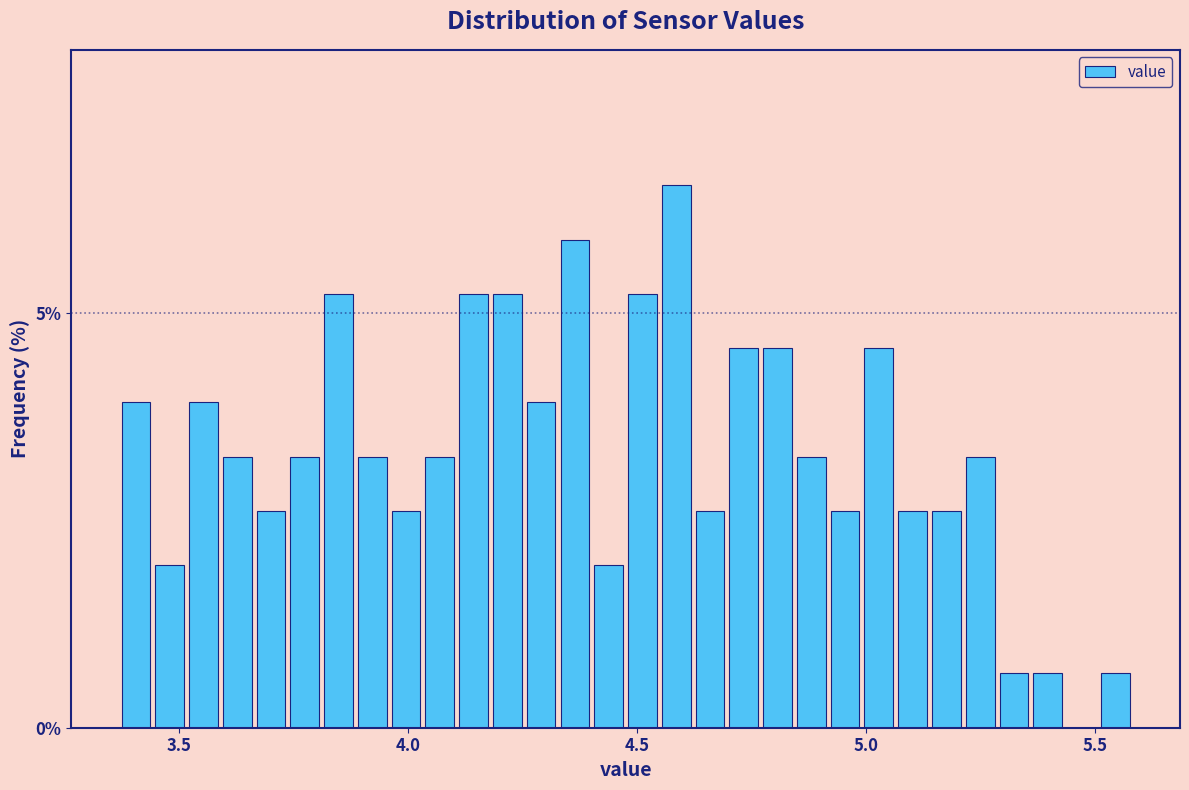

Around what value on the x-axis is the tallest bar? Give the approximate position of its centre, as read against the axis.

4.60